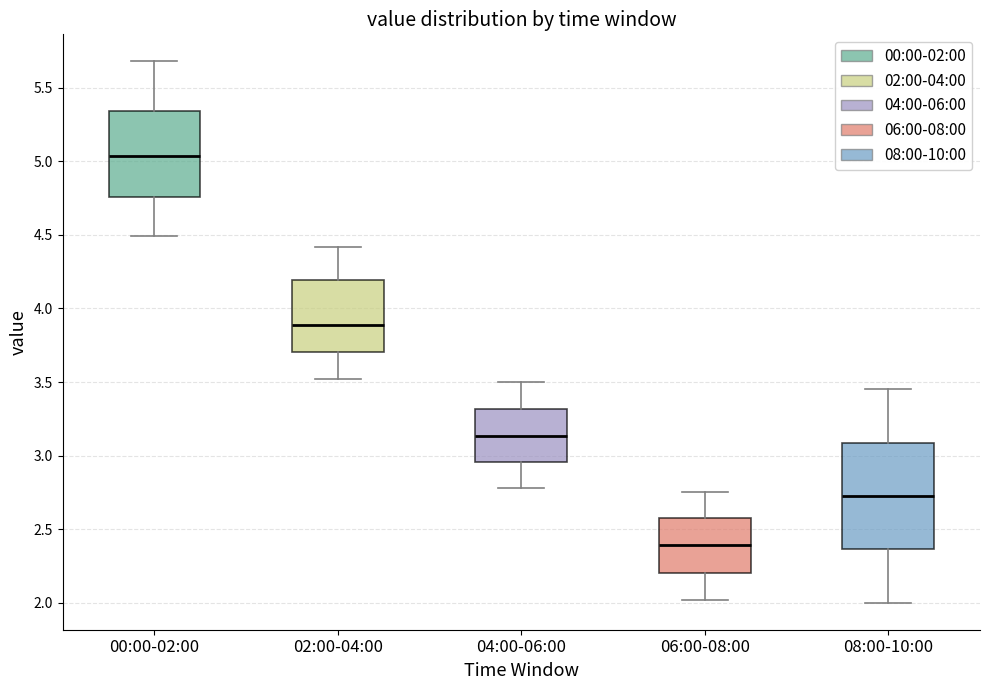

Reading left to right, transcribe this box plot: for each box, give where its median line is, the range the box spans, and where its two whiskers end, as read against the y-axis. The values are not printed on the chart, so give them approximately, as read against the axis.

00:00-02:00: median 5.05, box 4.75 to 5.35, whiskers 4.50 to 5.70
02:00-04:00: median 3.90, box 3.70 to 4.20, whiskers 3.50 to 4.40
04:00-06:00: median 3.15, box 2.95 to 3.30, whiskers 2.80 to 3.50
06:00-08:00: median 2.40, box 2.20 to 2.55, whiskers 2.00 to 2.75
08:00-10:00: median 2.75, box 2.35 to 3.10, whiskers 2.00 to 3.45